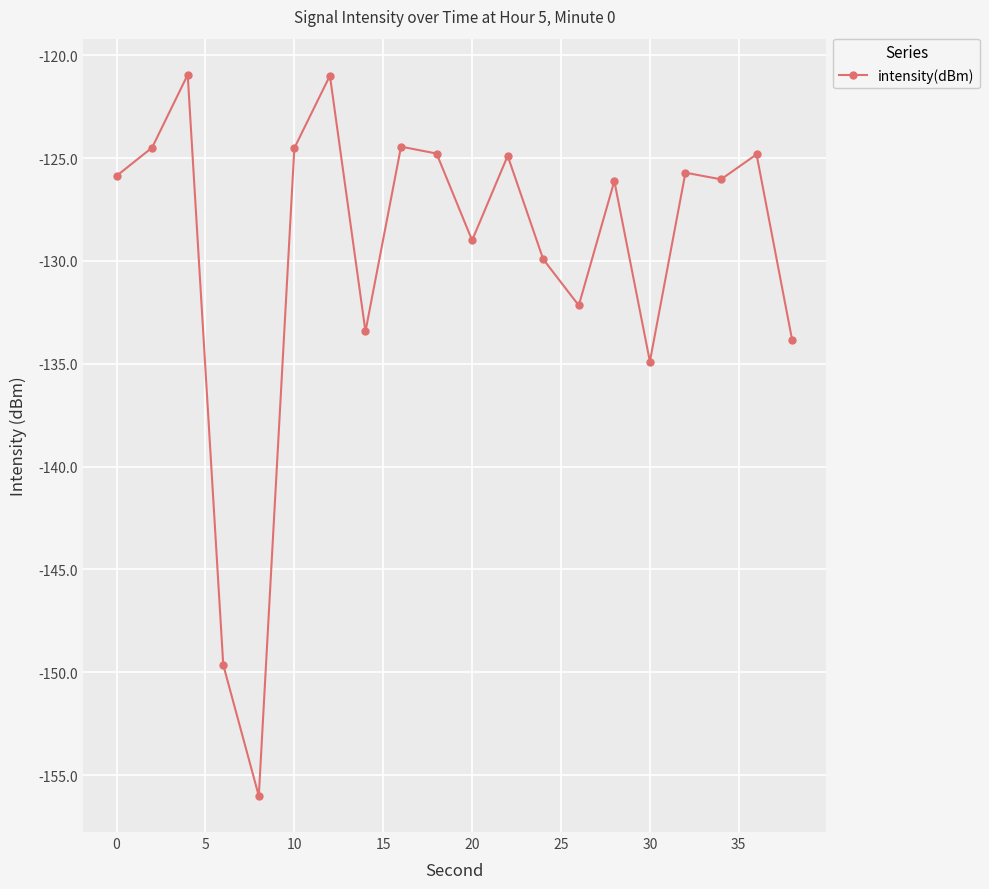

What is the smallest value displayed?

-156.0